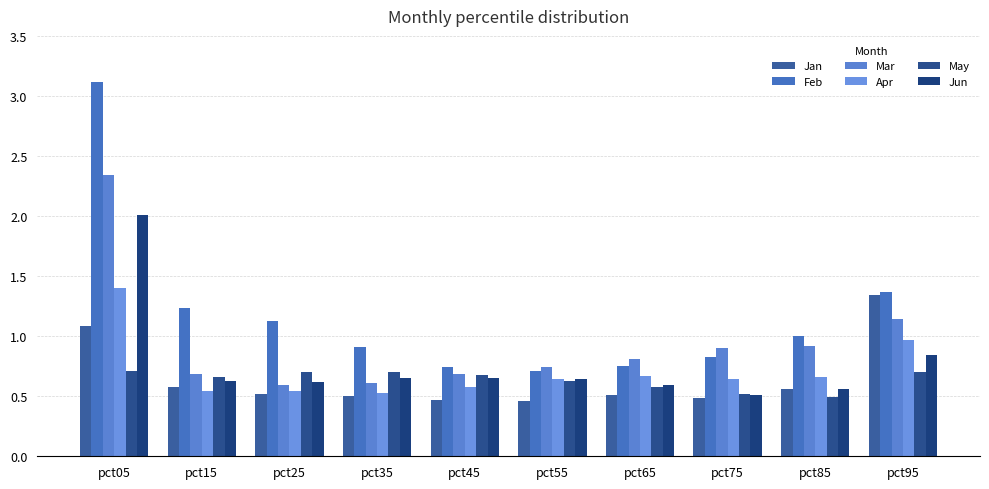

List the series in order of their peak value, lowest first.

May, Jan, Apr, Jun, Mar, Feb